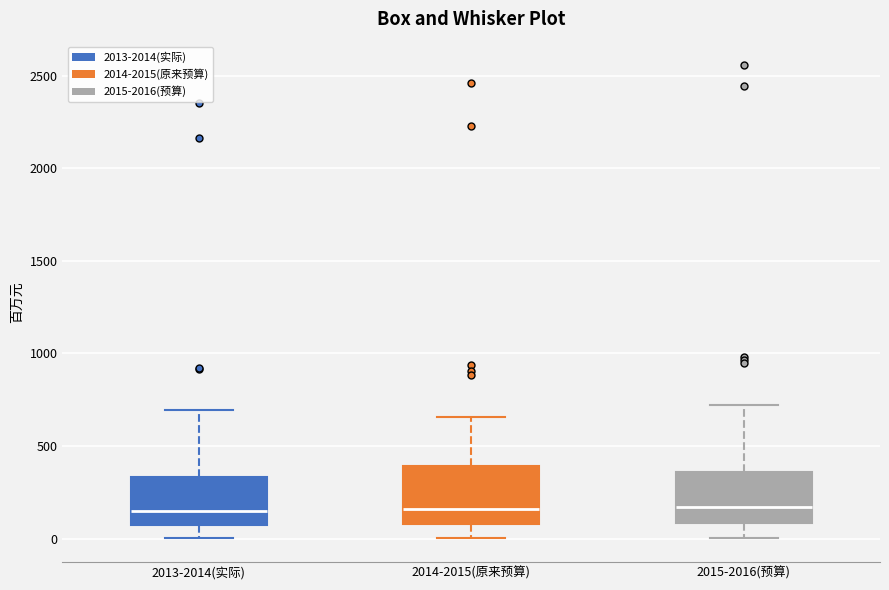

Reading left to right, transcribe this box plot: for each box, give where its median line is, the range the box spans, and where its two whiskers end, as read against the y-axis. The values are not printed on the chart, so give them approximately, as read against the axis.

2013-2014(实际): median 150, box 50 to 350, whiskers 0 to 700
2014-2015(原来预算): median 150, box 100 to 400, whiskers 0 to 650
2015-2016(预算): median 150, box 100 to 350, whiskers 0 to 700